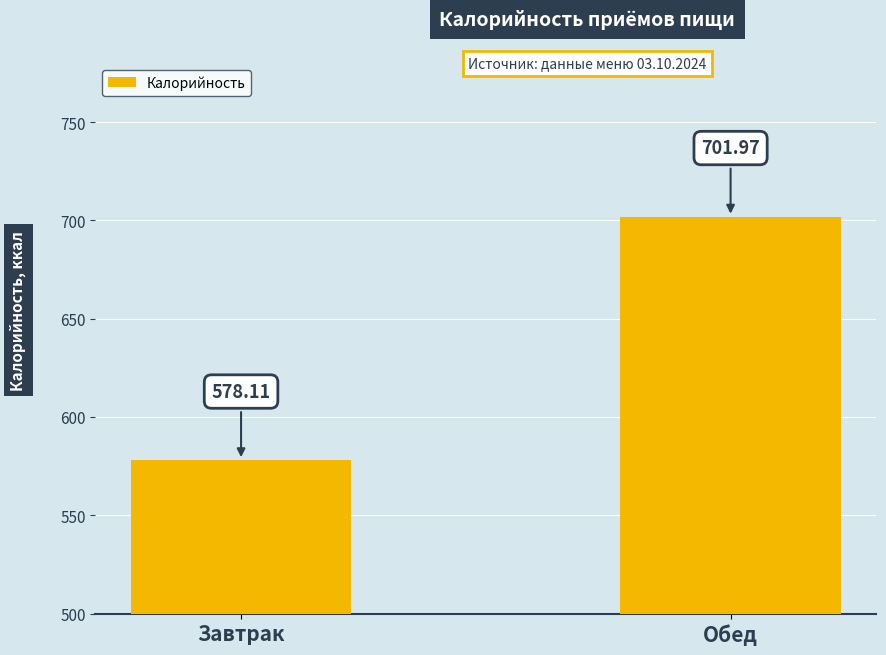

What is the smallest value displayed?

578.1